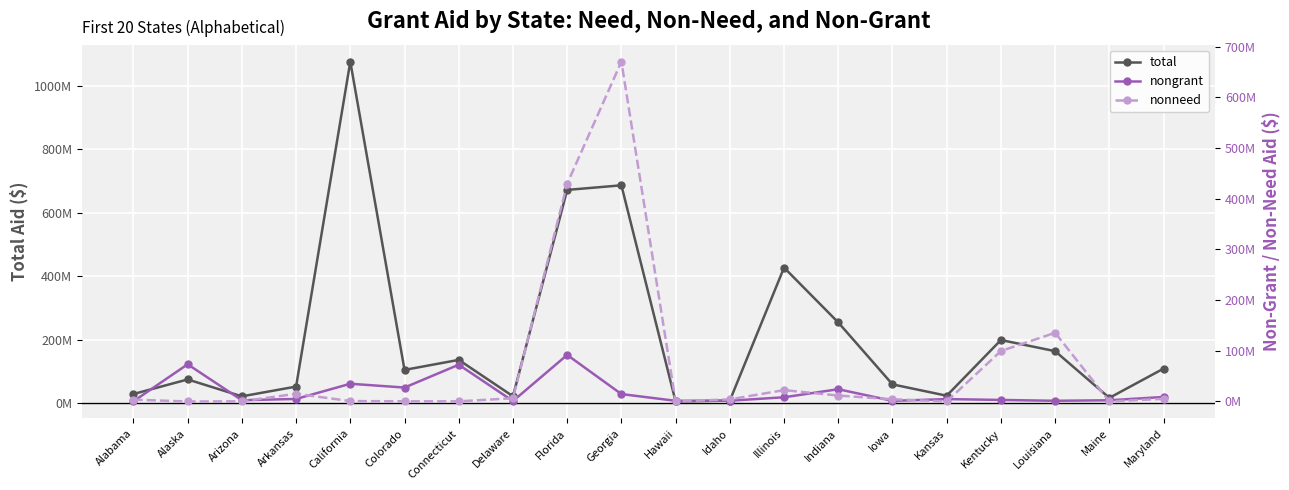

Is the value of total at Maine greater than the value of nongrant at Delaware?

Yes